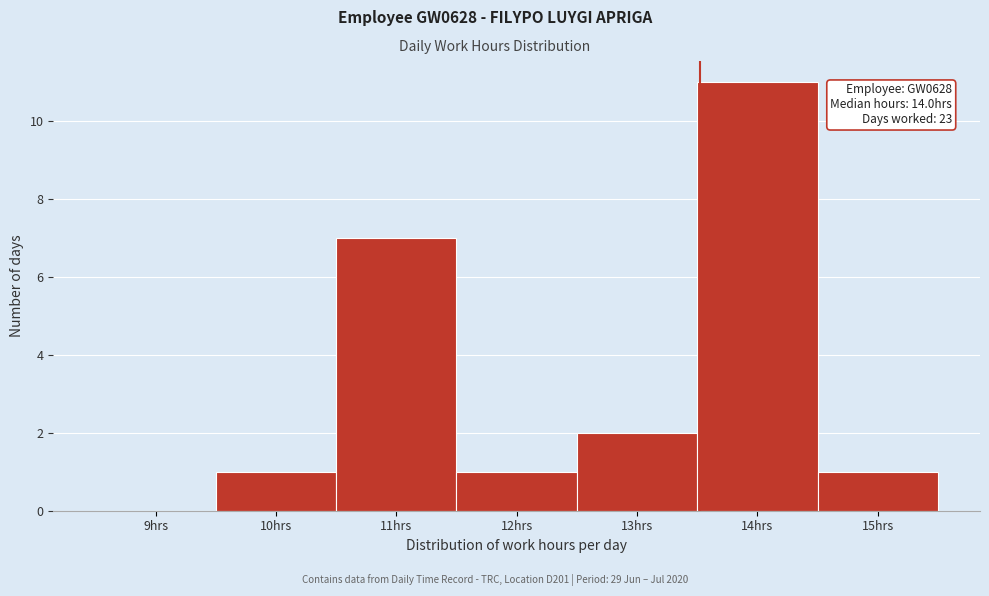

Reading left to right, list all the values displayed in this chart.

9hrs=0	10hrs=1	11hrs=7	12hrs=1	13hrs=2	14hrs=11	15hrs=1